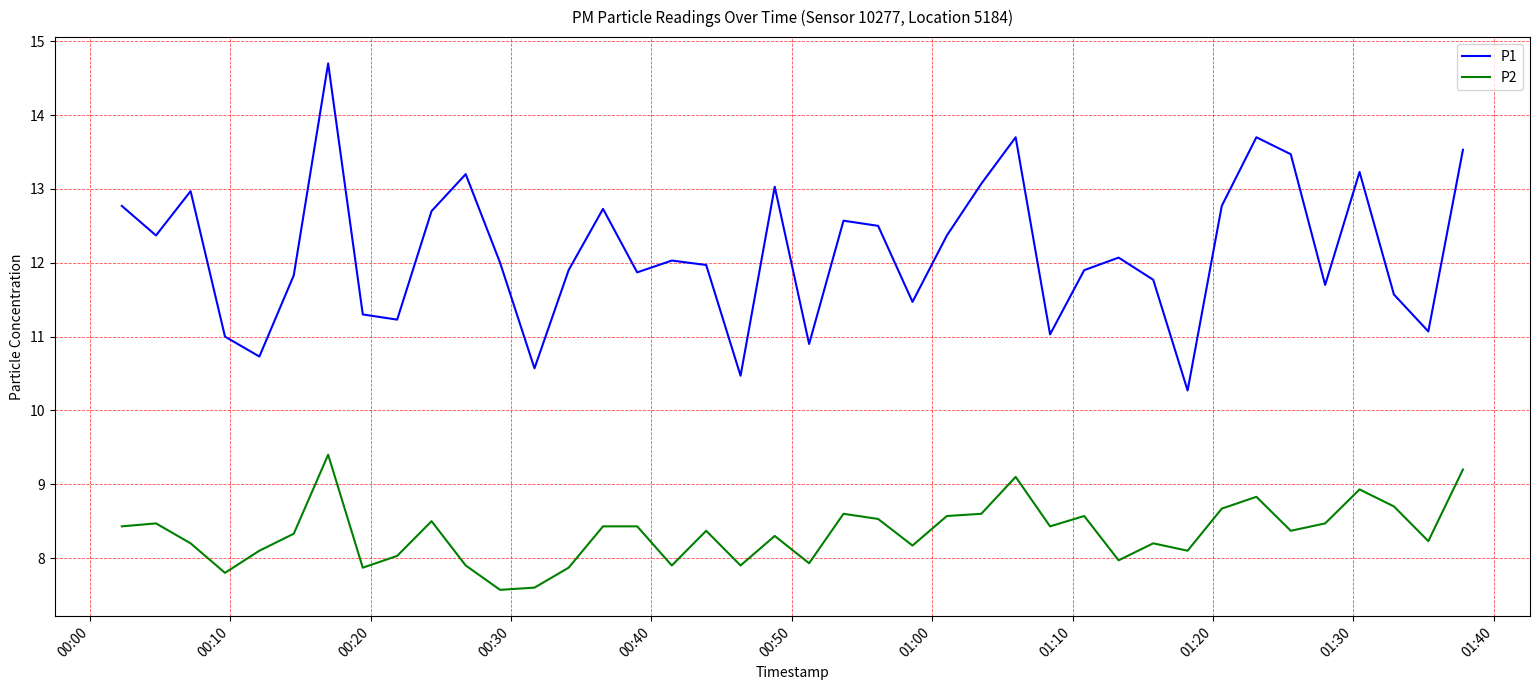

What is the difference between the maximum and second lowest values in the P1 series?

4.2